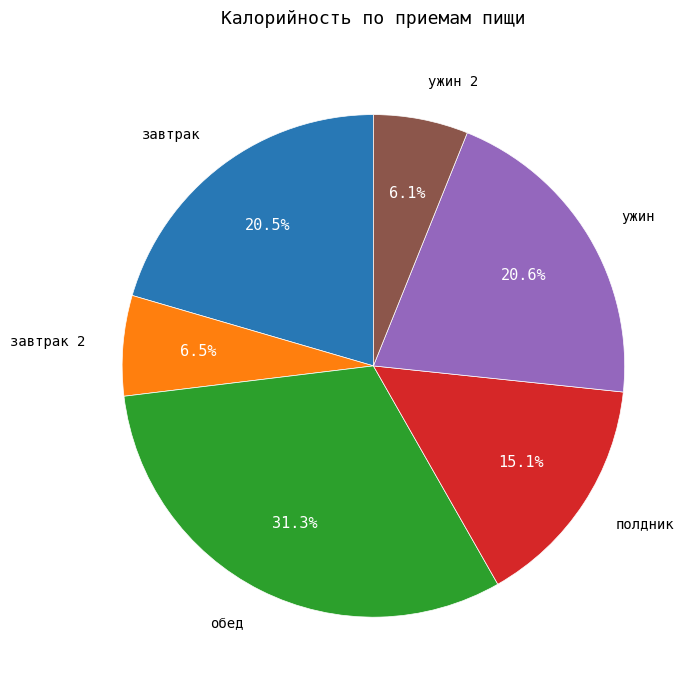

To the nearest percent, what is the average slice percentage?

17%